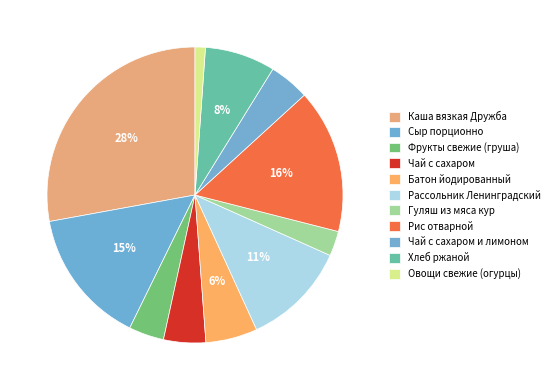

How many segments does this pie chart have?

11